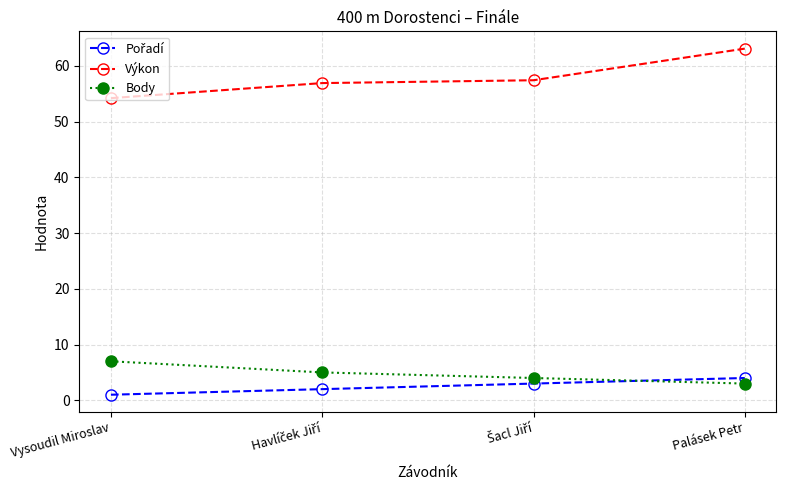

What is the spread (max minus min) of values at Palásek Petr?

60.1